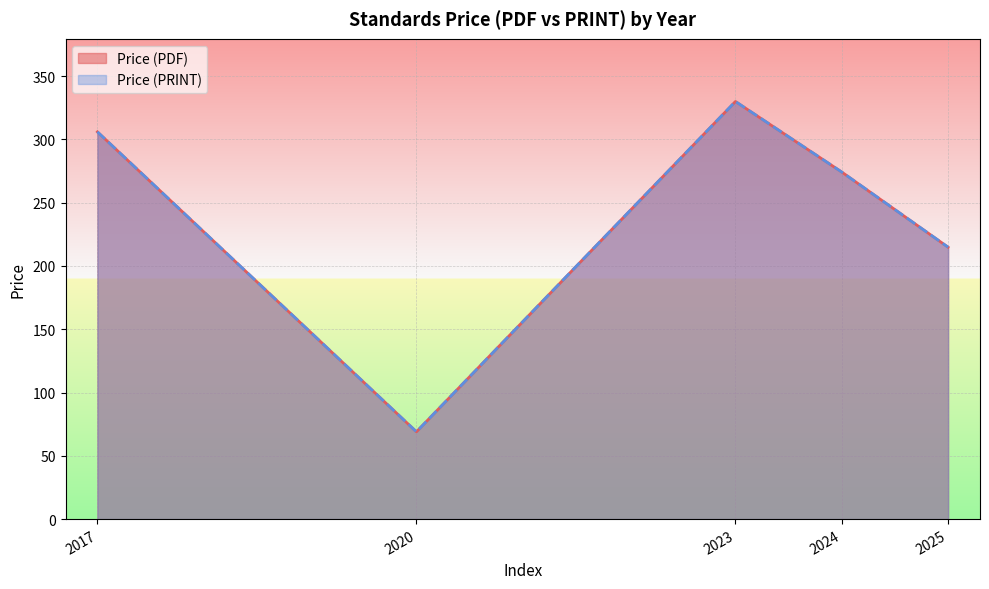

List the series in order of their peak value, highest first.

Price (PDF), Price (PRINT)